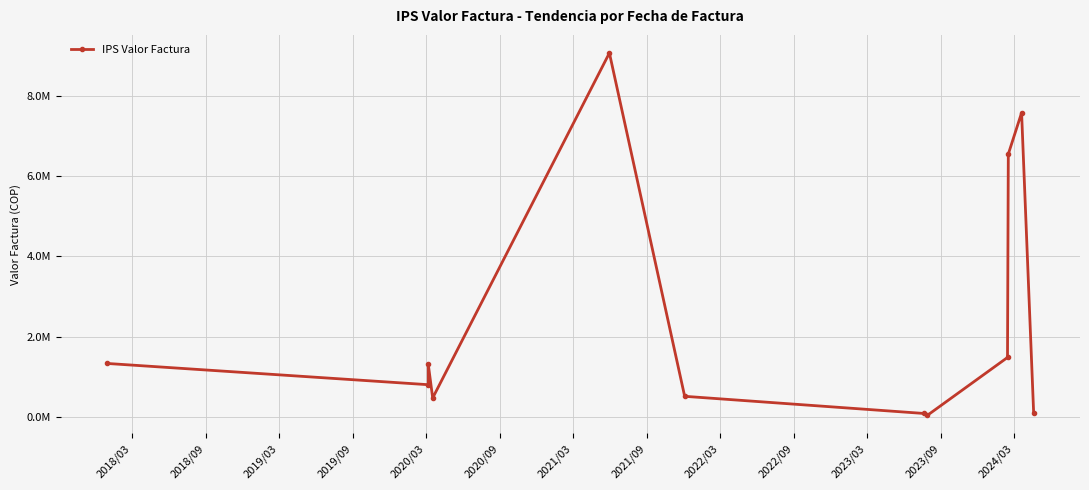

What is the smallest value displayed?

39078